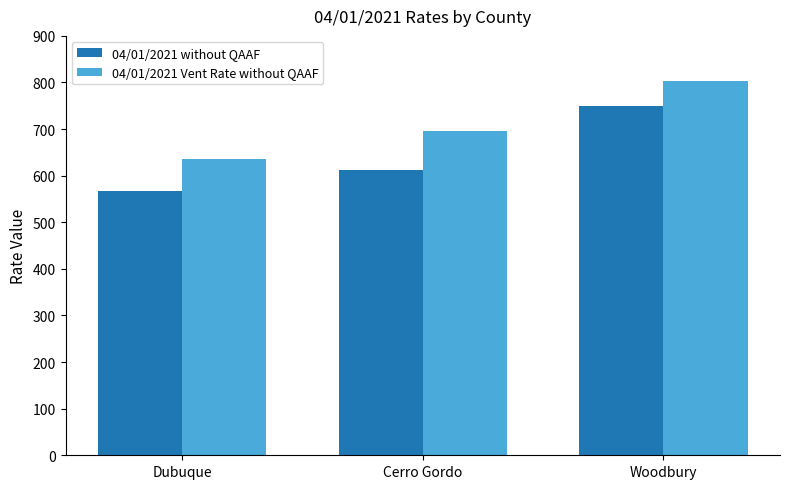

At which category is the sum across all series the highest?

Woodbury